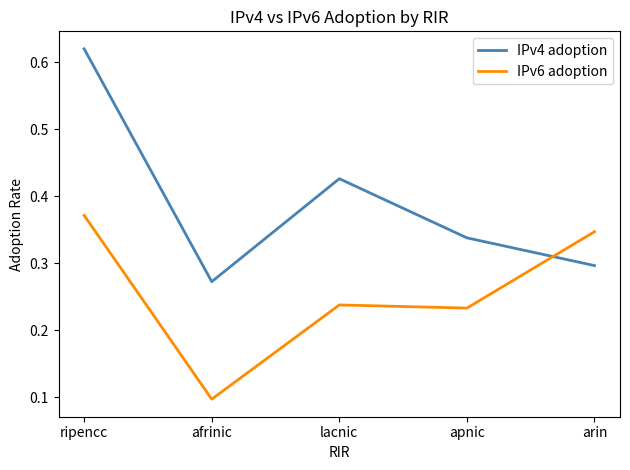

At which category does the chart reach its minimum across all series?

afrinic